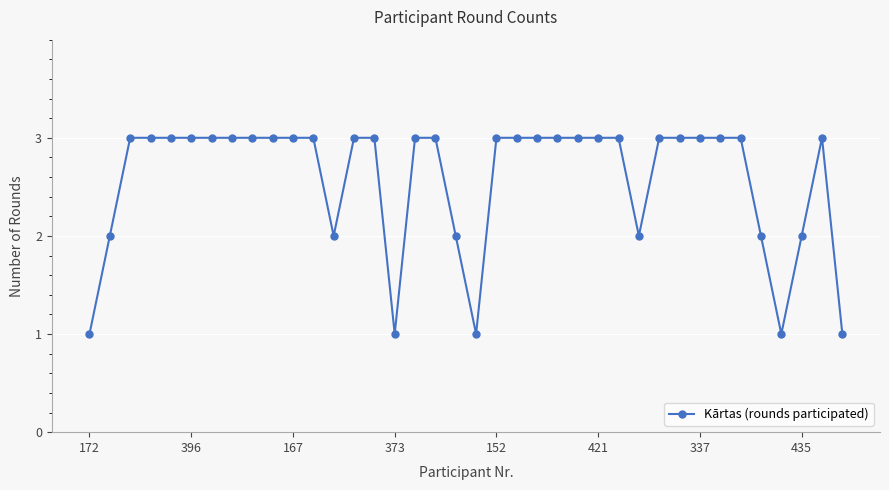

What is the difference between the maximum and minimum values?

2